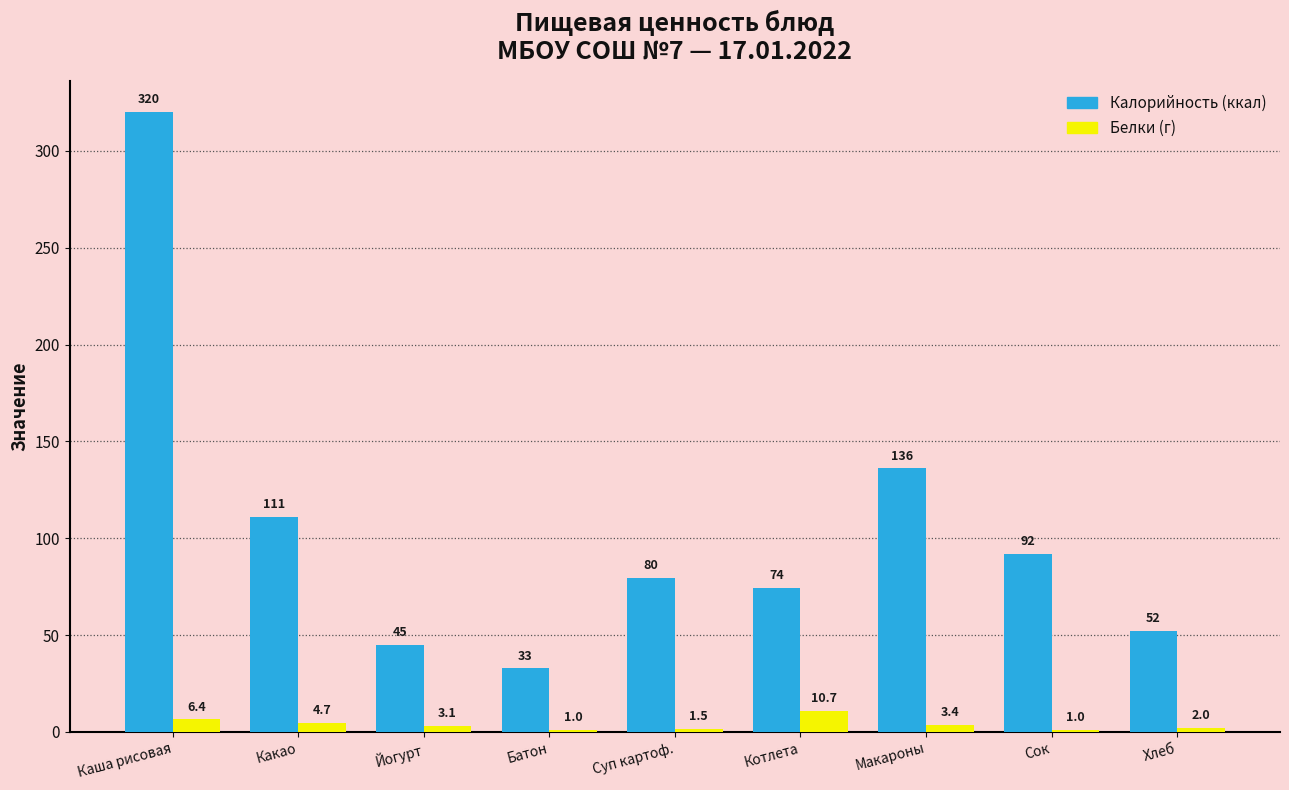

Which label corresponds to the largest value in the chart?

Каша рисовая